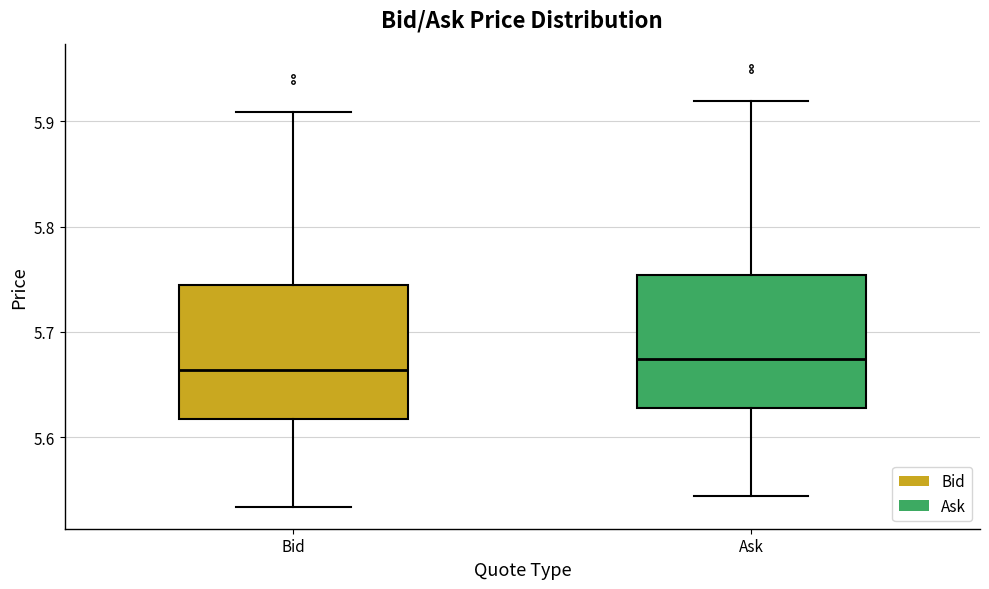

Reading left to right, read every box against the y-axis: the position of its median line, the range the box covers, and the ends of its whiskers. The values are not printed on the chart, so give them approximately, as read against the axis.

Bid: median 5.66, box 5.62 to 5.74, whiskers 5.53 to 5.91
Ask: median 5.67, box 5.63 to 5.75, whiskers 5.54 to 5.92